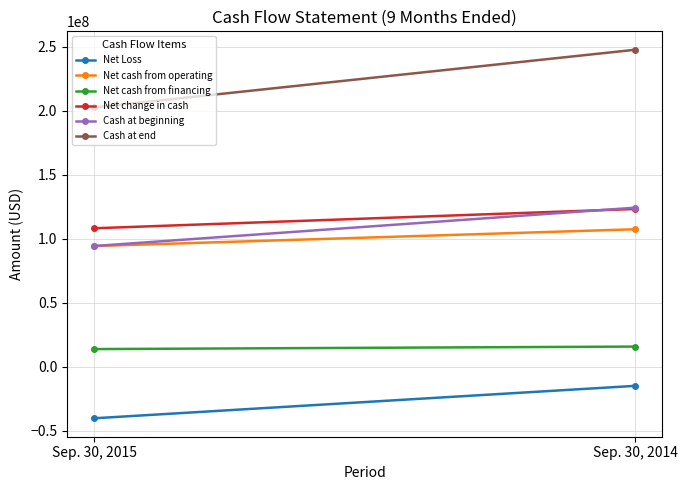

What is the total value across all series at Sep. 30, 2014?

604218609